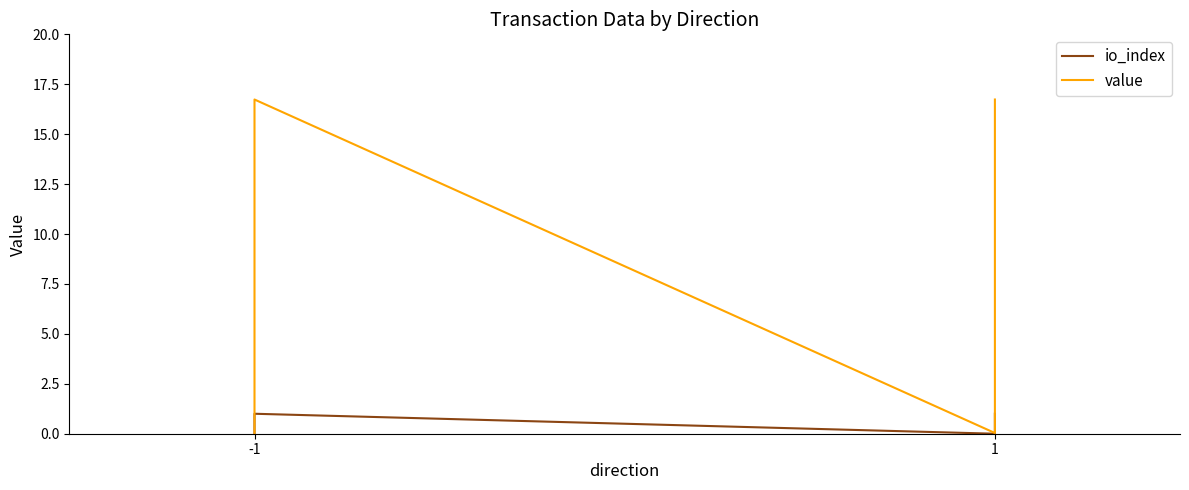

What is the difference between the value values at 1 and -1?

16.7